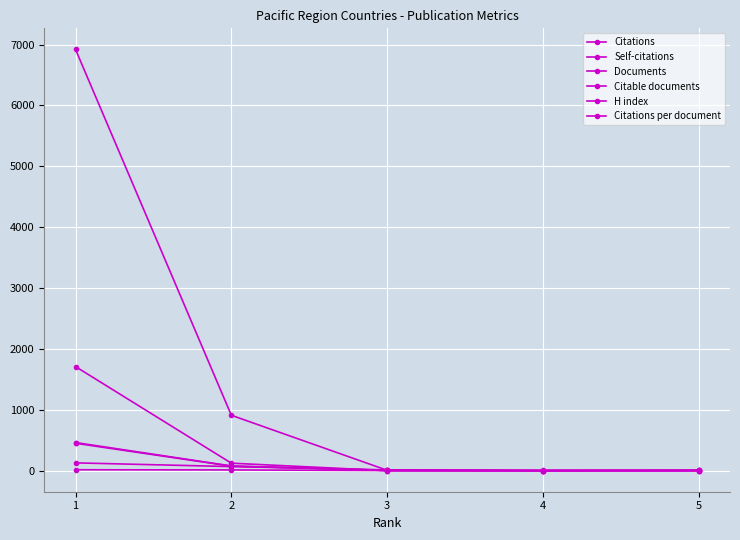

Is the value of H index at 1 greater than the value of Citable documents at 4?

Yes